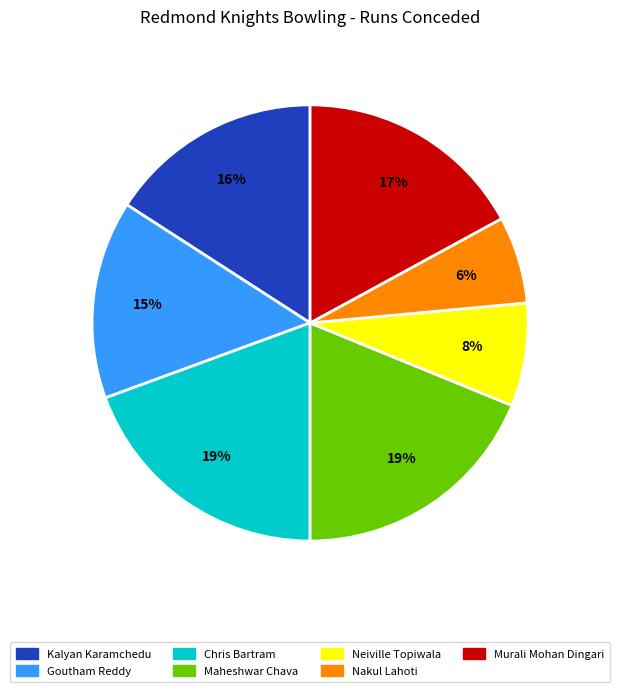

True or false: Chris Bartram accounts for 34% of the total.

False